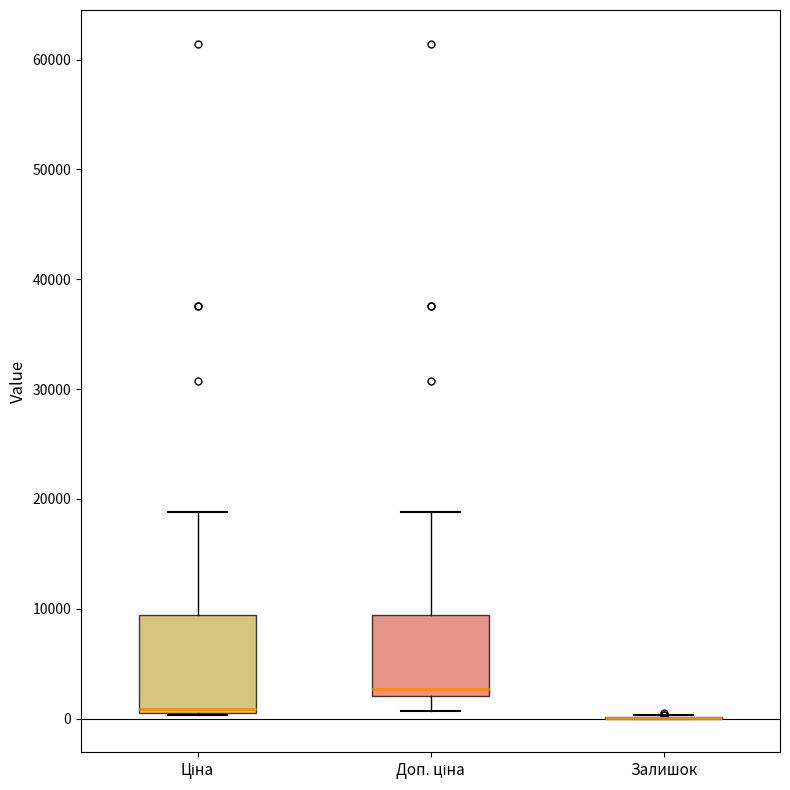

Reading left to right, read every box against the y-axis: the position of its median line, the range the box covers, and the ends of its whiskers. The values are not printed on the chart, so give them approximately, as read against the axis.

Ціна: median 1000 (just above the box's lower edge), box 1000 to 9000, whiskers 0 to 19000
Доп. ціна: median 3000, box 2000 to 9000, whiskers 1000 to 19000
Залишок: box collapsed to a line at 0, whiskers 0 to 0